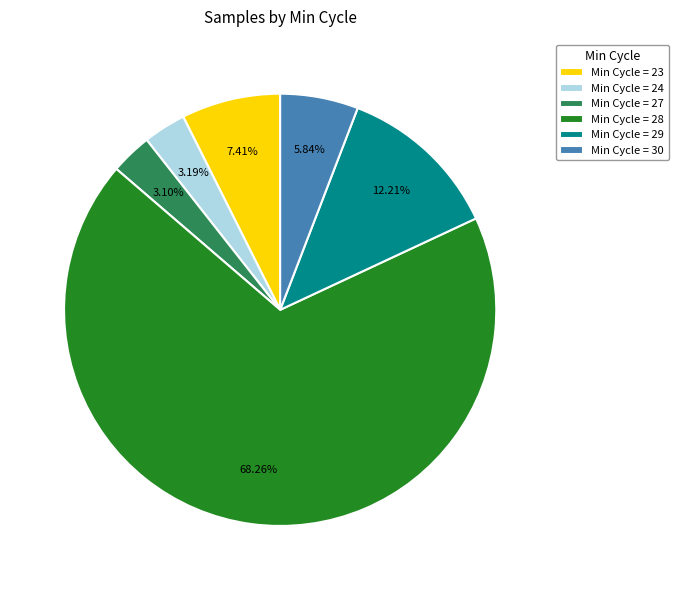

Is the sum of Min Cycle = 30 and Min Cycle = 29 greater than half?

No